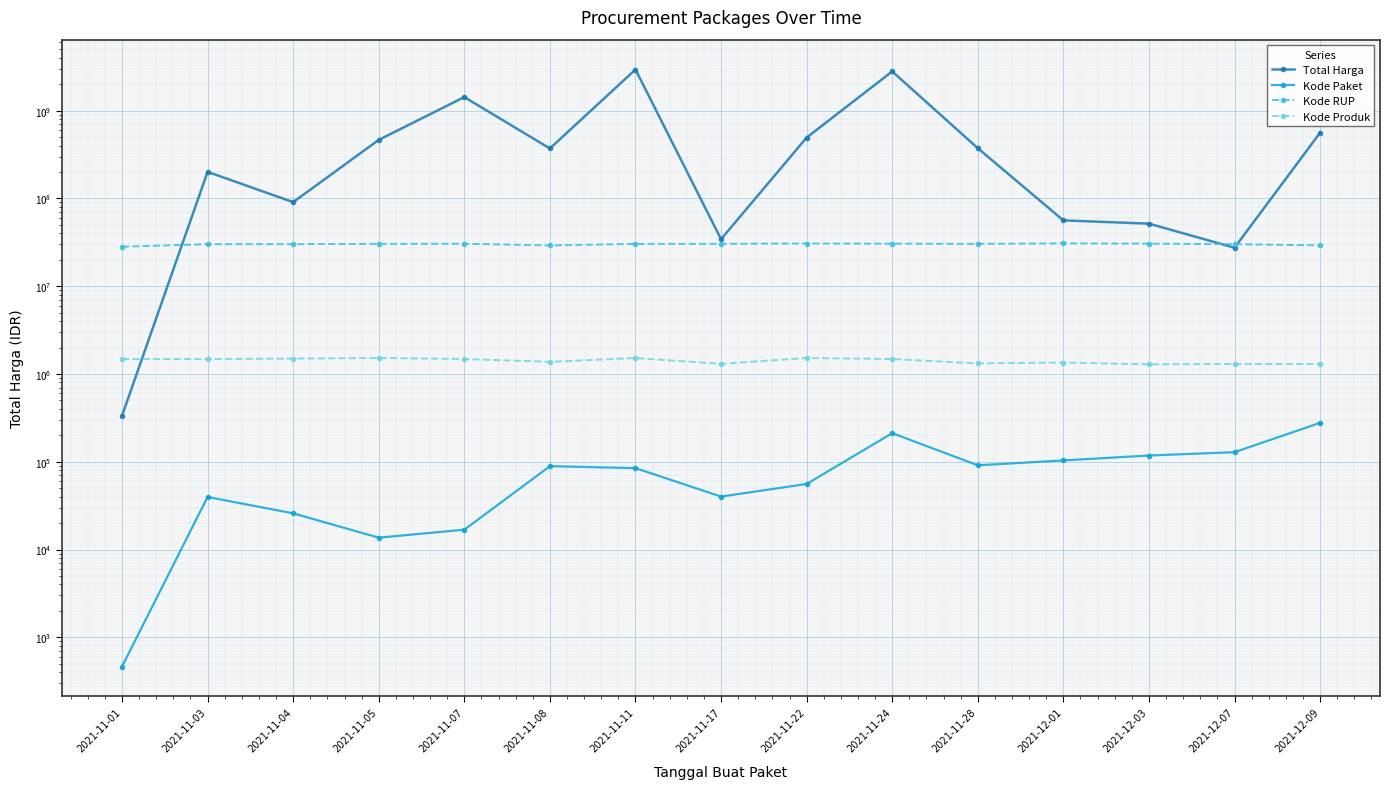

At 2021-11-28, list the series in order from smallest to largest.

Kode Paket, Kode Produk, Kode RUP, Total Harga